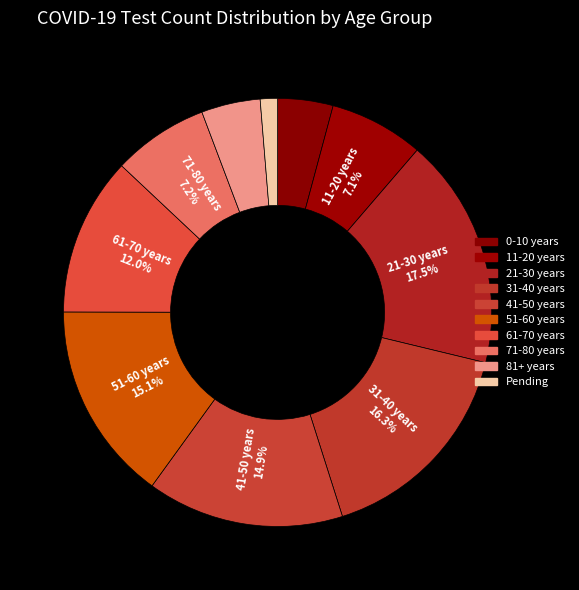

Count the number of slices in the pie.

10